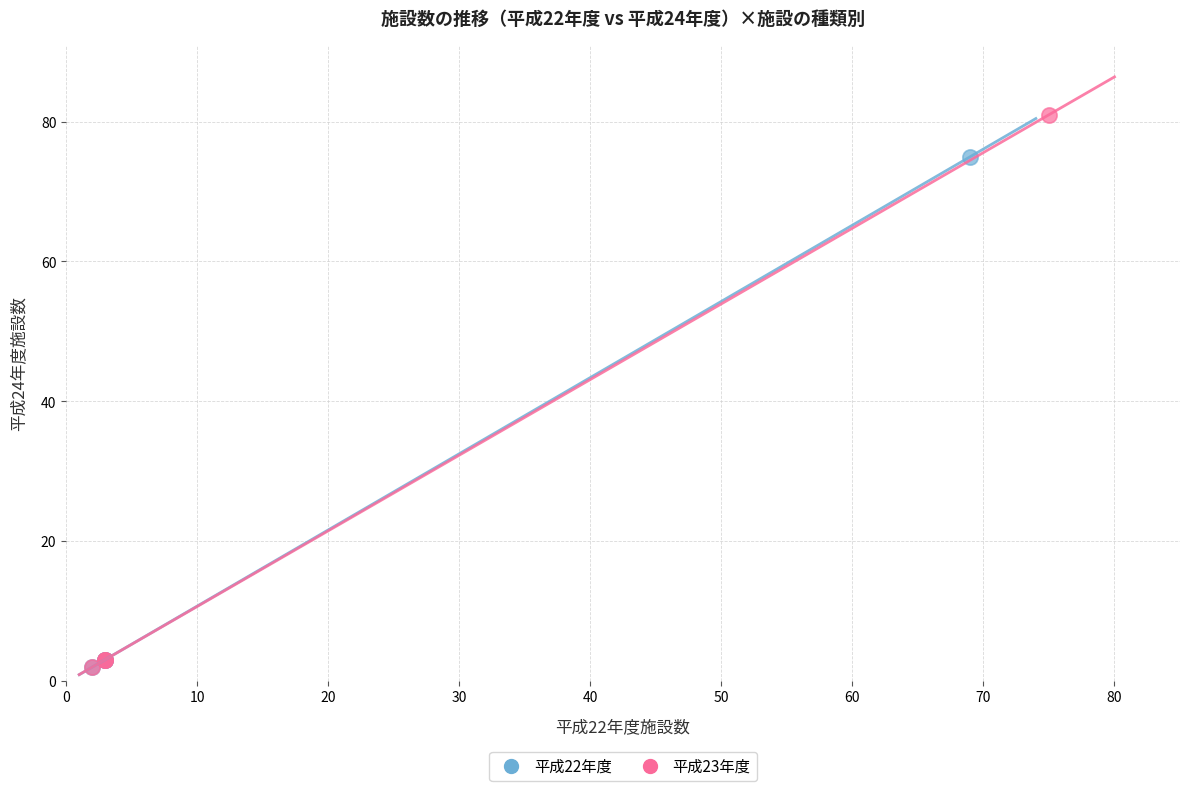

Which series contains the highest Y value?

平成23年度